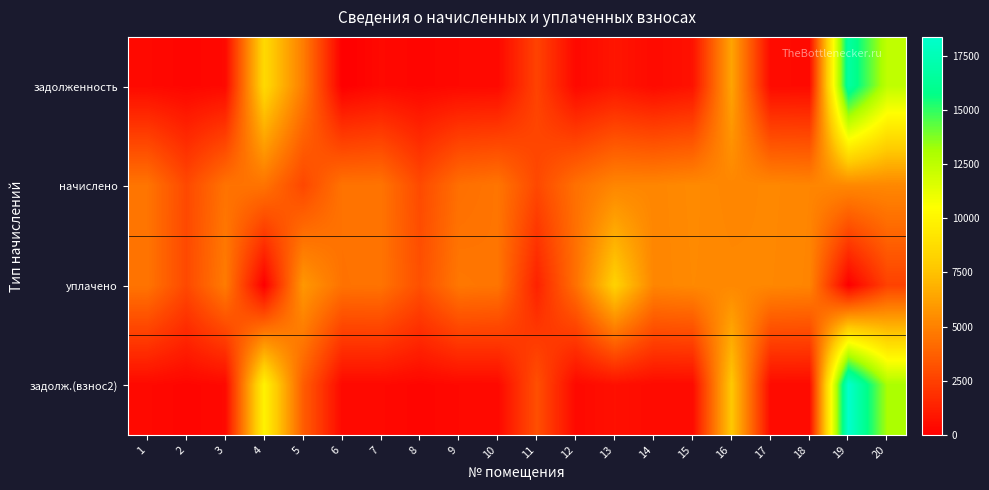

How many data points does each series have?

20